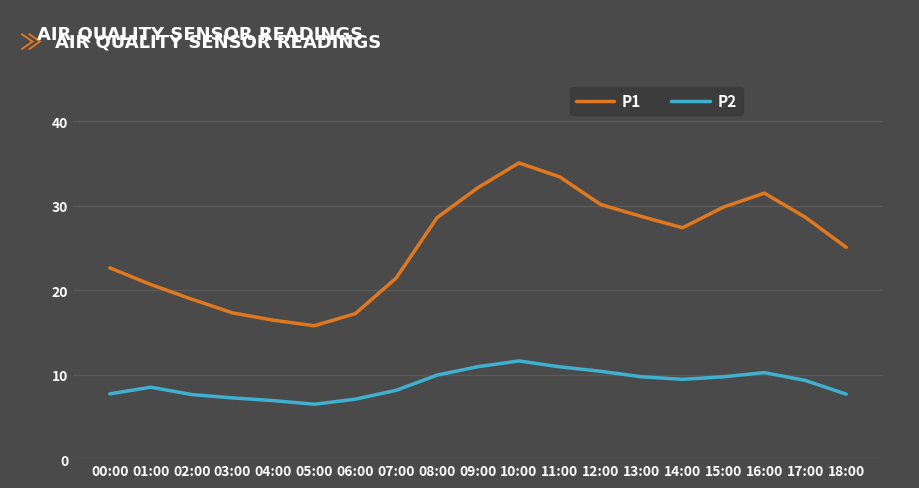

What is the label of the 4th point from the left?

03:00